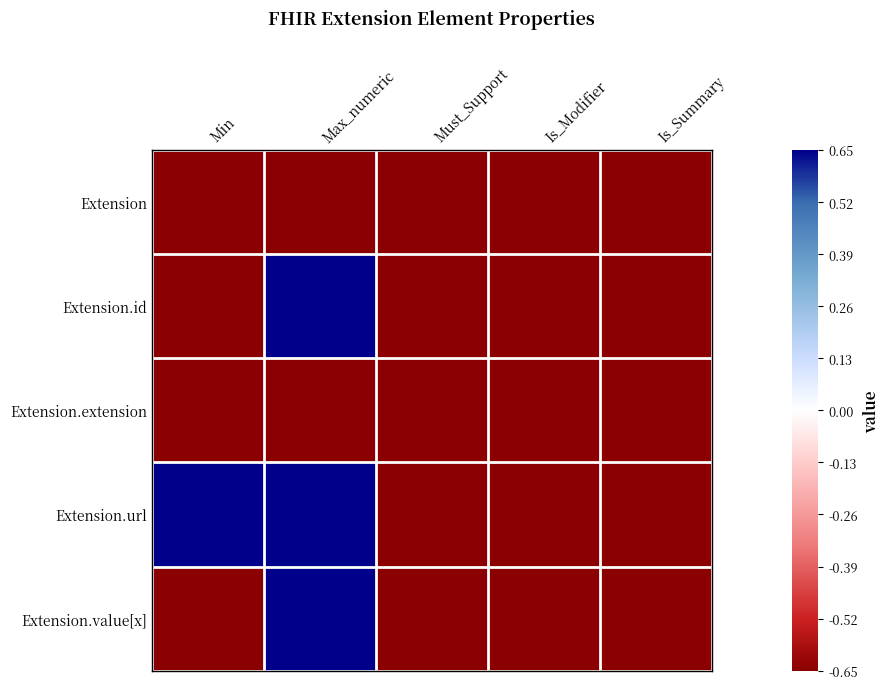

Rank the series by their maximum value, from highest to lowest.

Extension.id, Extension.url, Extension.value[x], Extension, Extension.extension